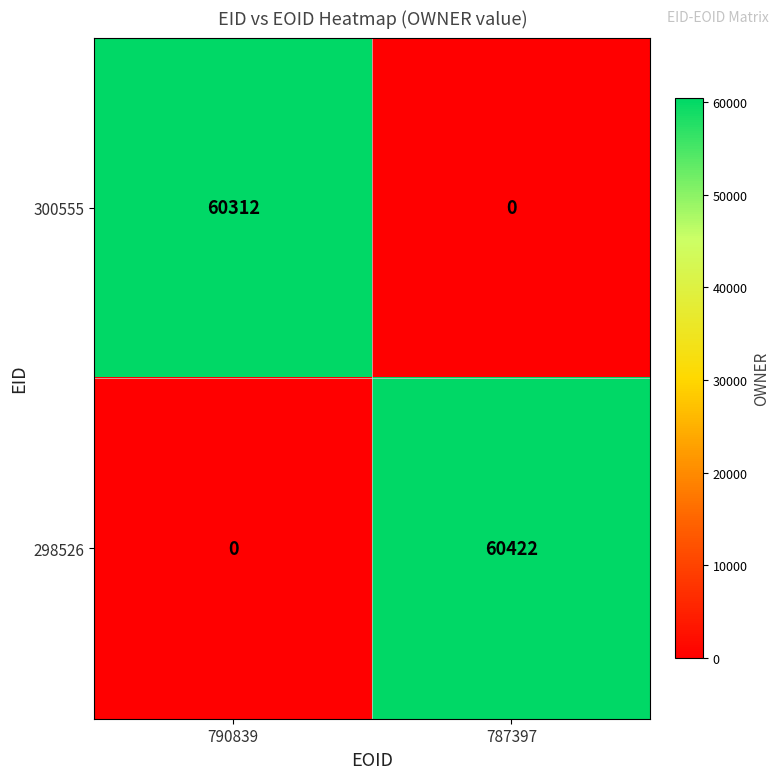

Which series has the largest range (max minus min)?

298526